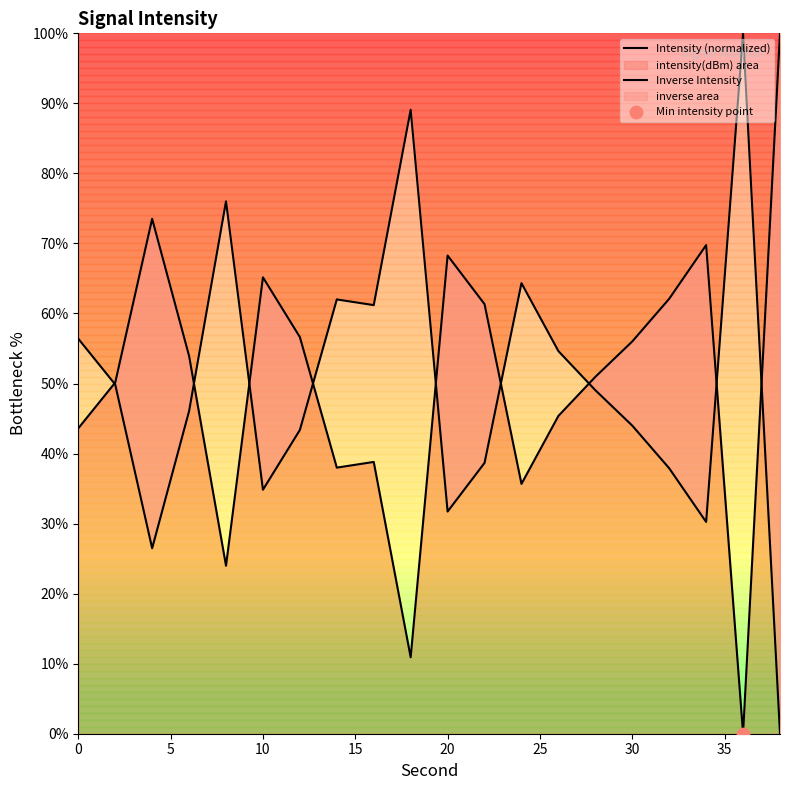

Which series reaches the minimum Y coordinate?

Intensity (normalized)